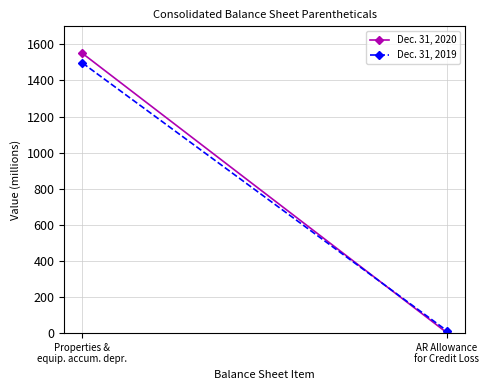

Where does the Dec. 31, 2020 series first go above 1550?

Properties &
equip. accum. depr.